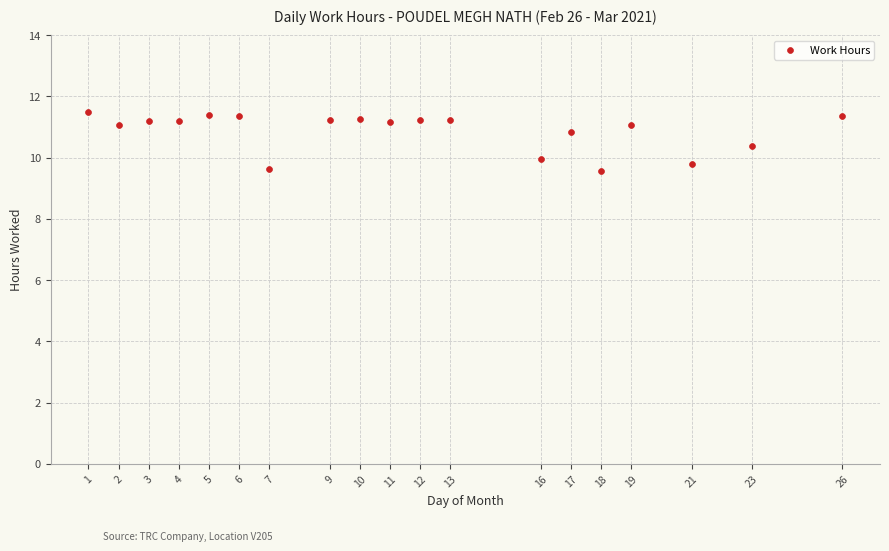

What is the range of Y values (max minus min)?

1.9